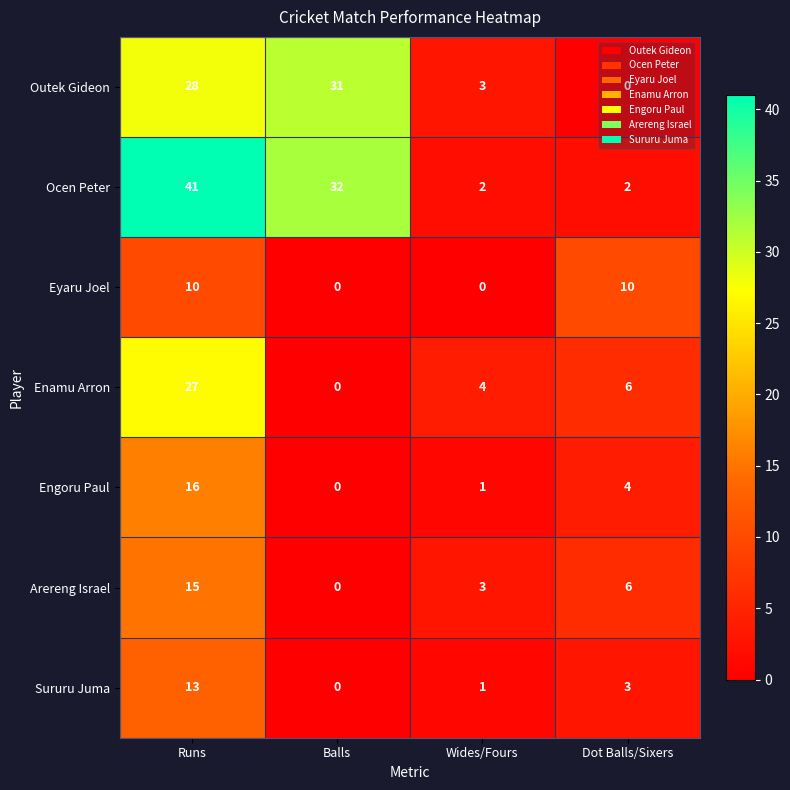

At which label does Arereng Israel reach its minimum?

Balls